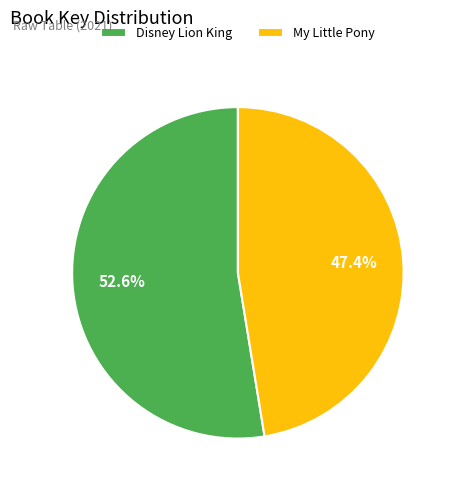

Does any single category account for the majority?

Yes